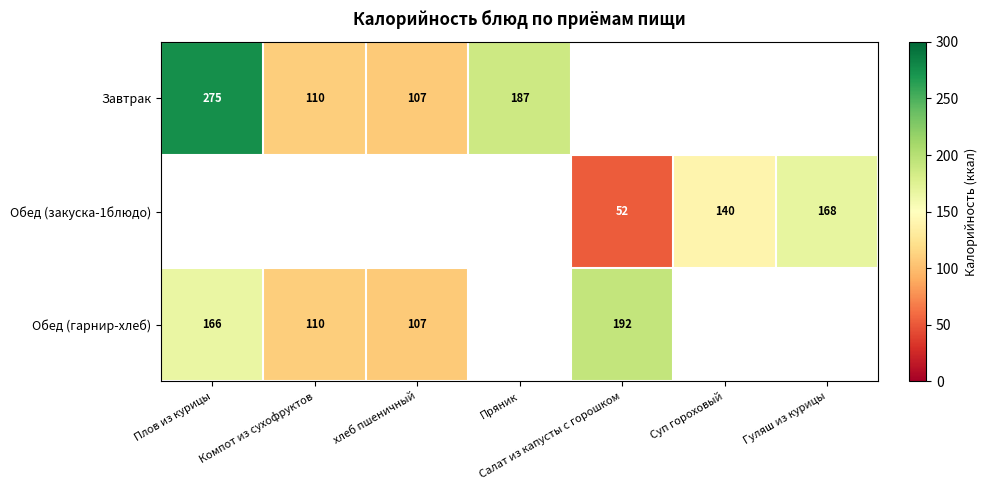

Is it true that Завтрак equals 187 at Пряник?

True